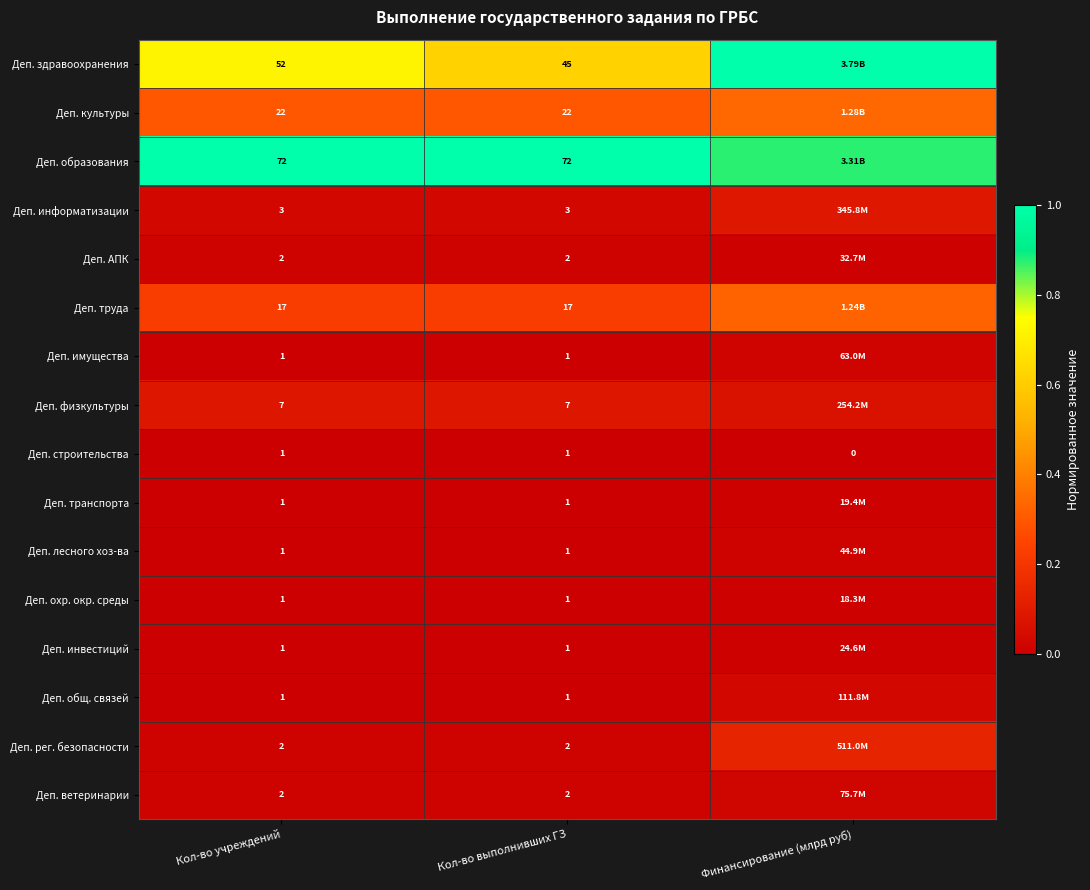

Is the value of Деп. информатизации at Кол-во выполнивших ГЗ greater than the value of Деп. культуры at Кол-во выполнивших ГЗ?

No